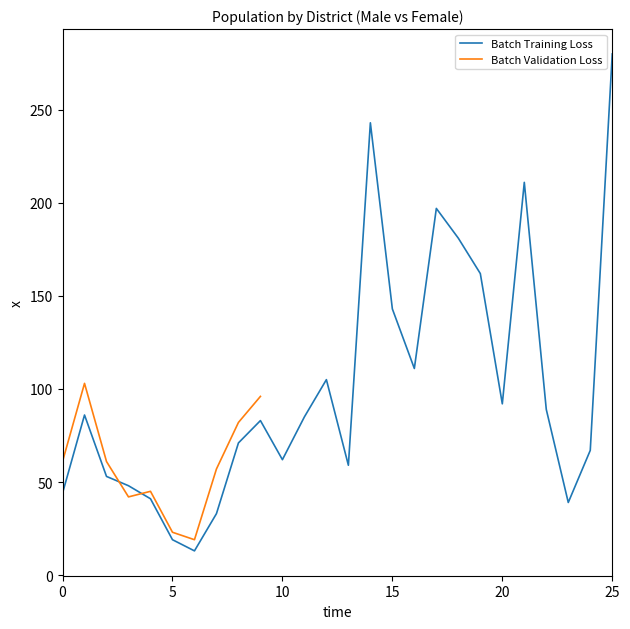

At which label is Batch Training Loss closest to 146?

15